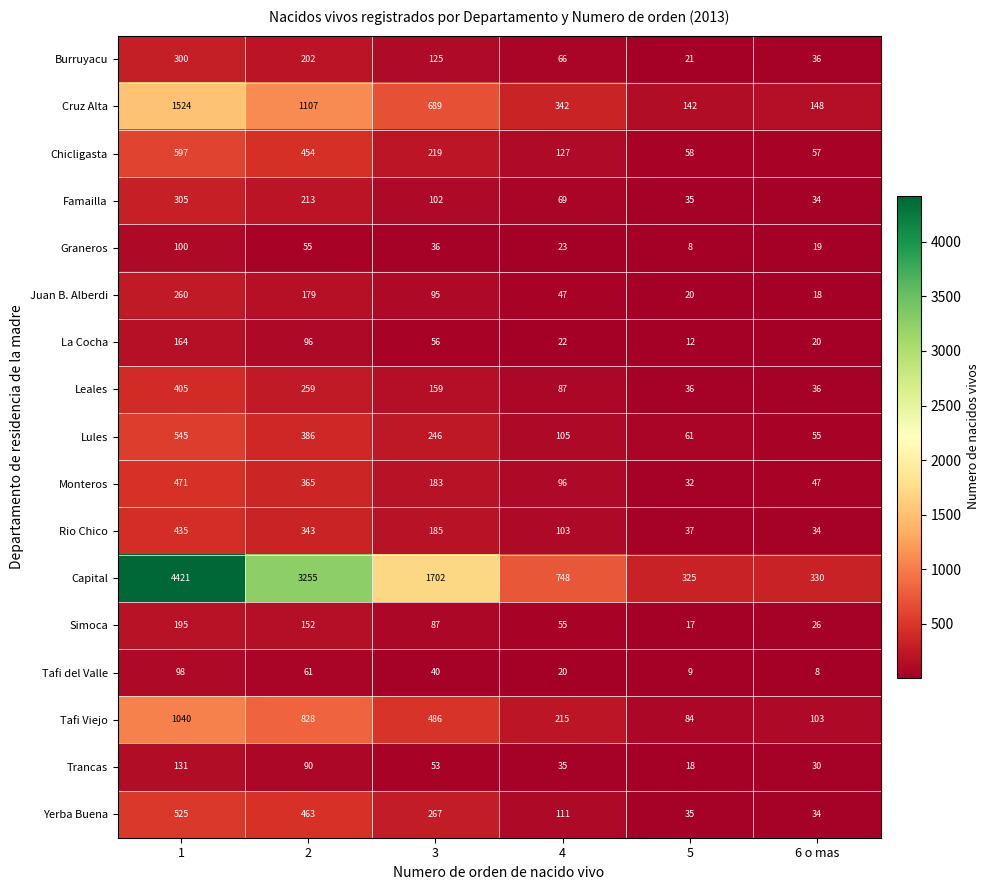

Where is Chicligasta nearest to the value 327?

3